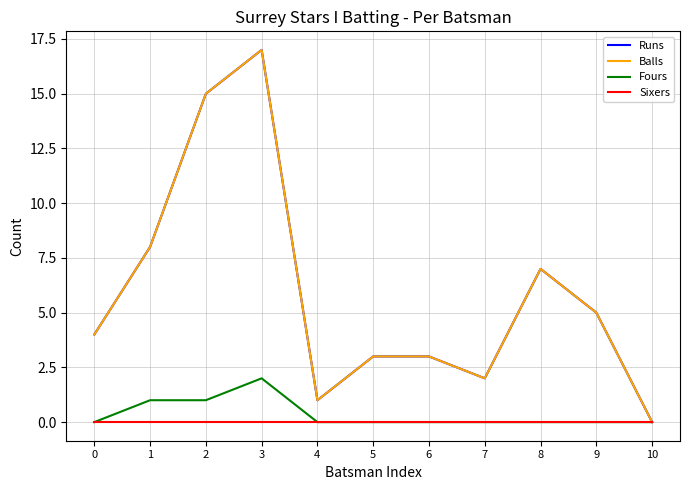

At 5, list the series in order from largest to smallest.

Runs, Balls, Fours, Sixers